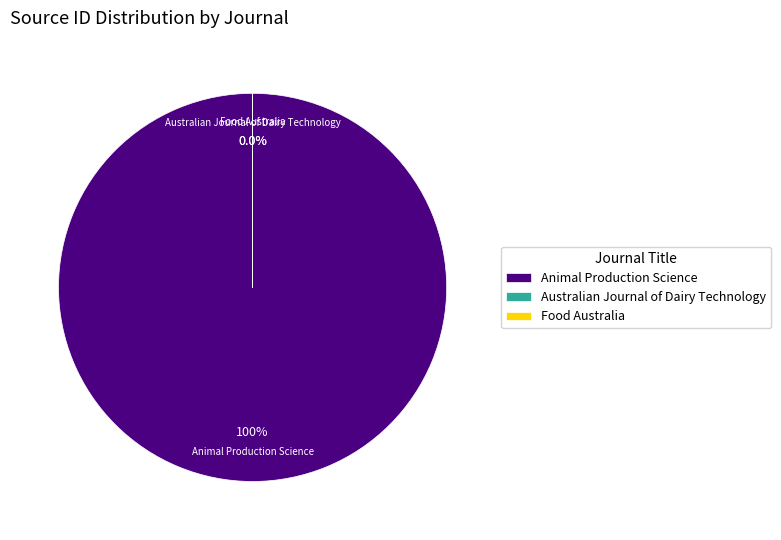

What is the largest slice in the pie chart?

Animal Production Science